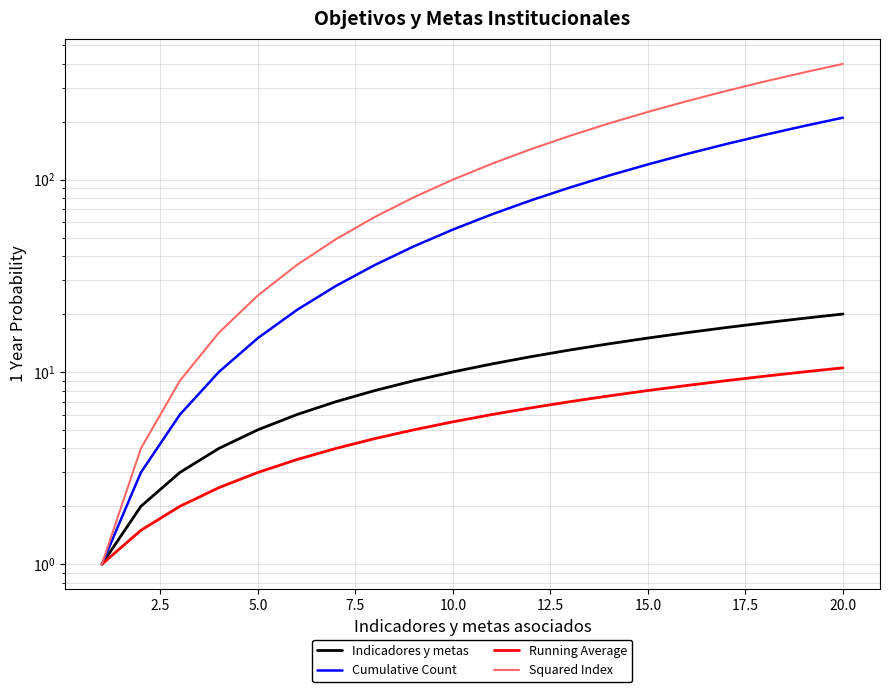

Rank the series at 12.5 from highest to lowest value.

Squared Index, Cumulative Count, Indicadores y metas, Running Average